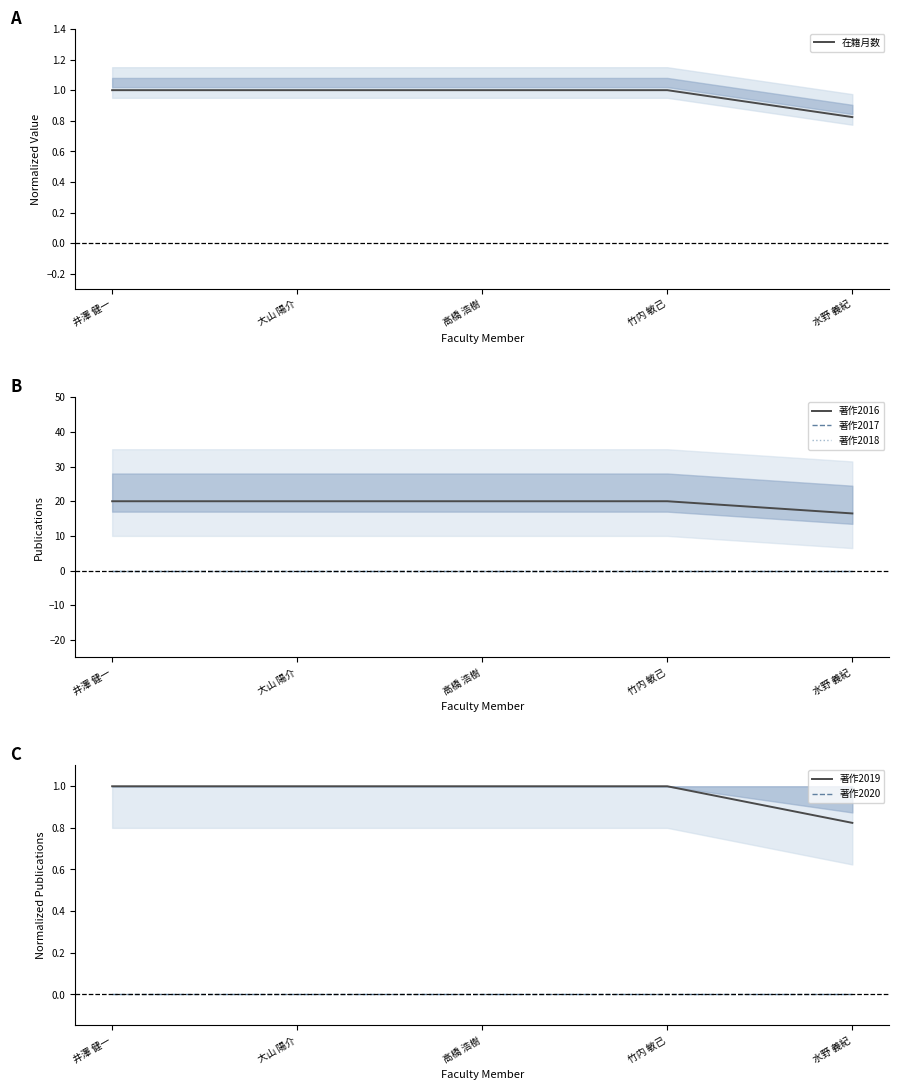

Which series has the largest range (max minus min)?

著作2016